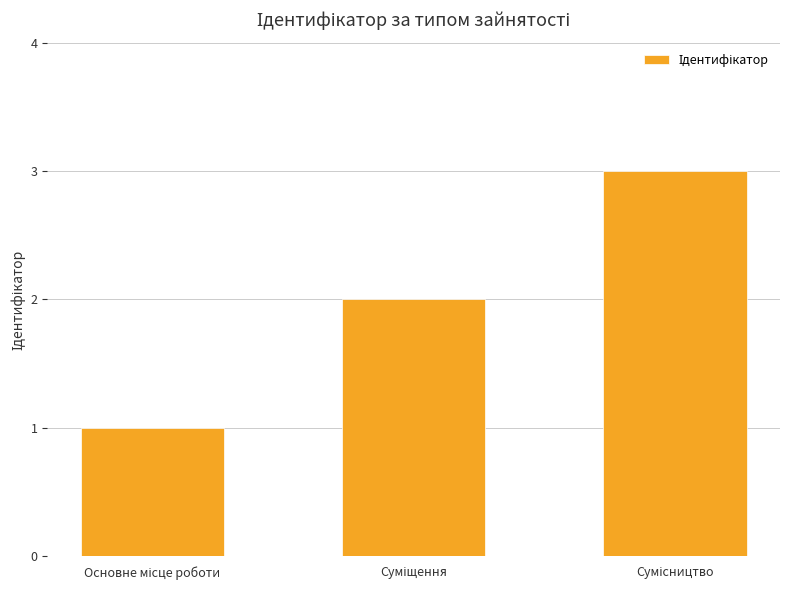

What is the greatest value displayed?

3